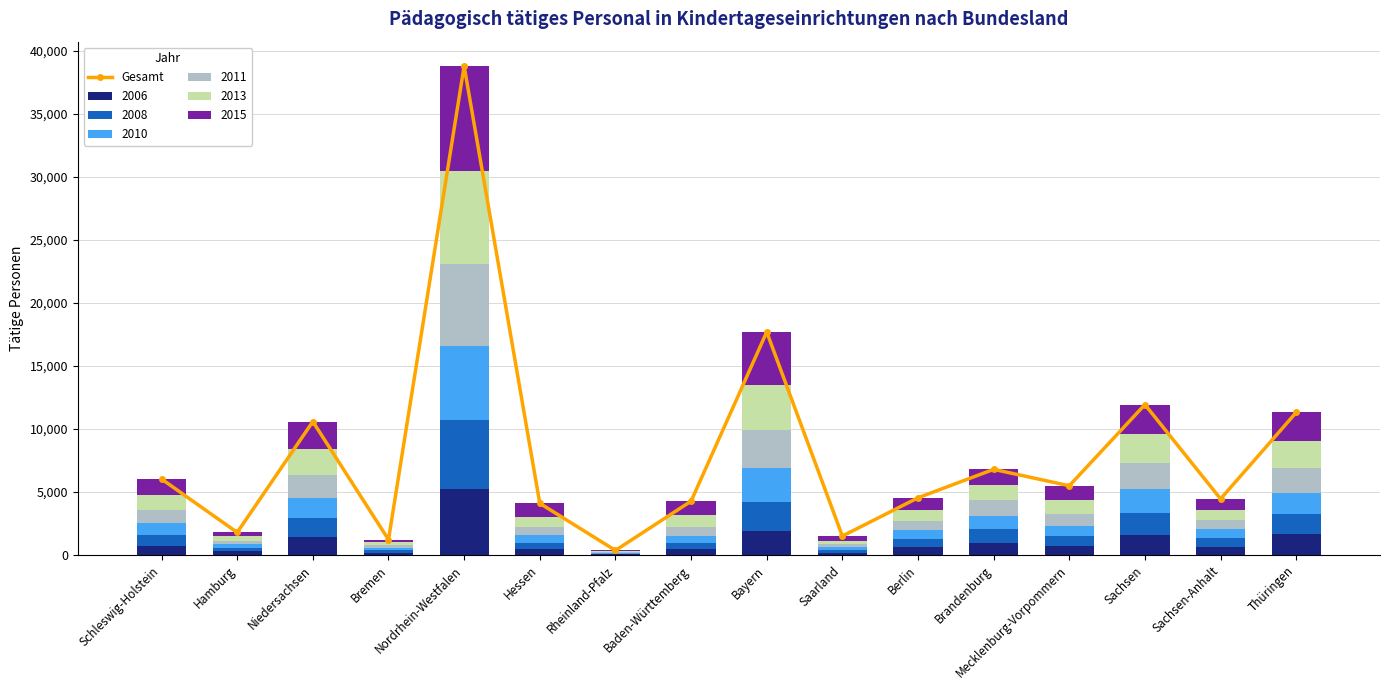

What position from the left is Sachsen?

14